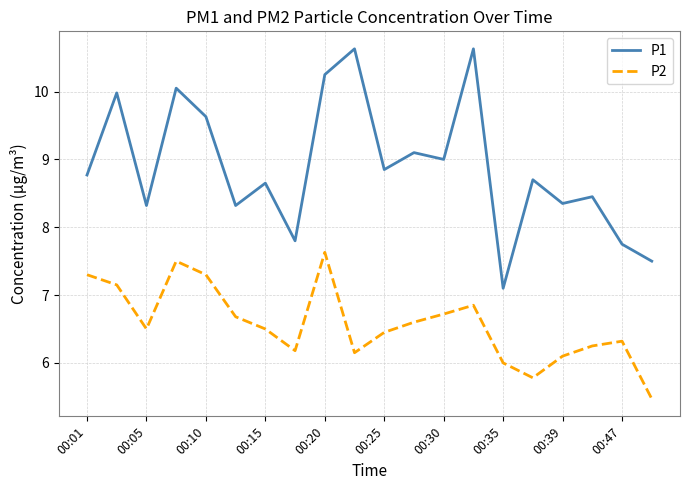

Which series has the largest total across all categories?

P1